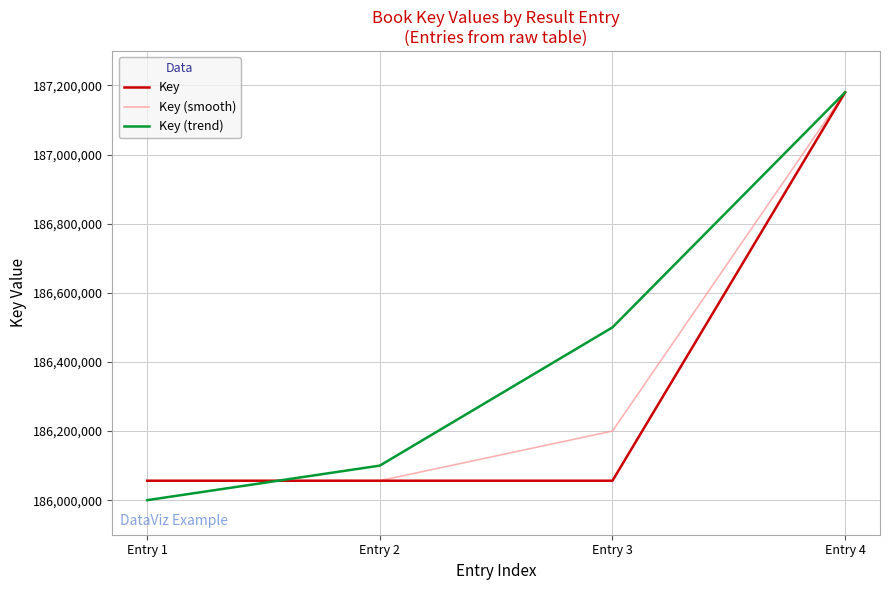

What is the sum of the Key (trend) values at Entry 2 and Entry 1?

372100000